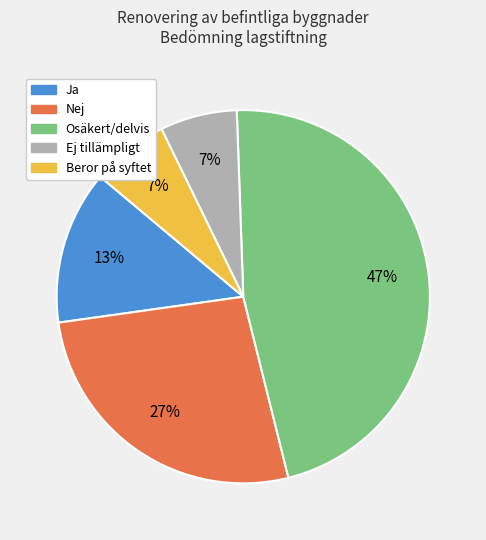

To the nearest percent, what percentage of the pie is Beror på syftet?

7%